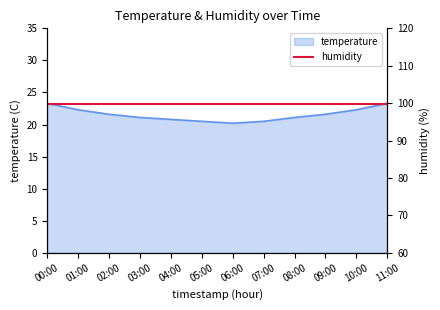

At which category does the data reach its first local valley?

06:00